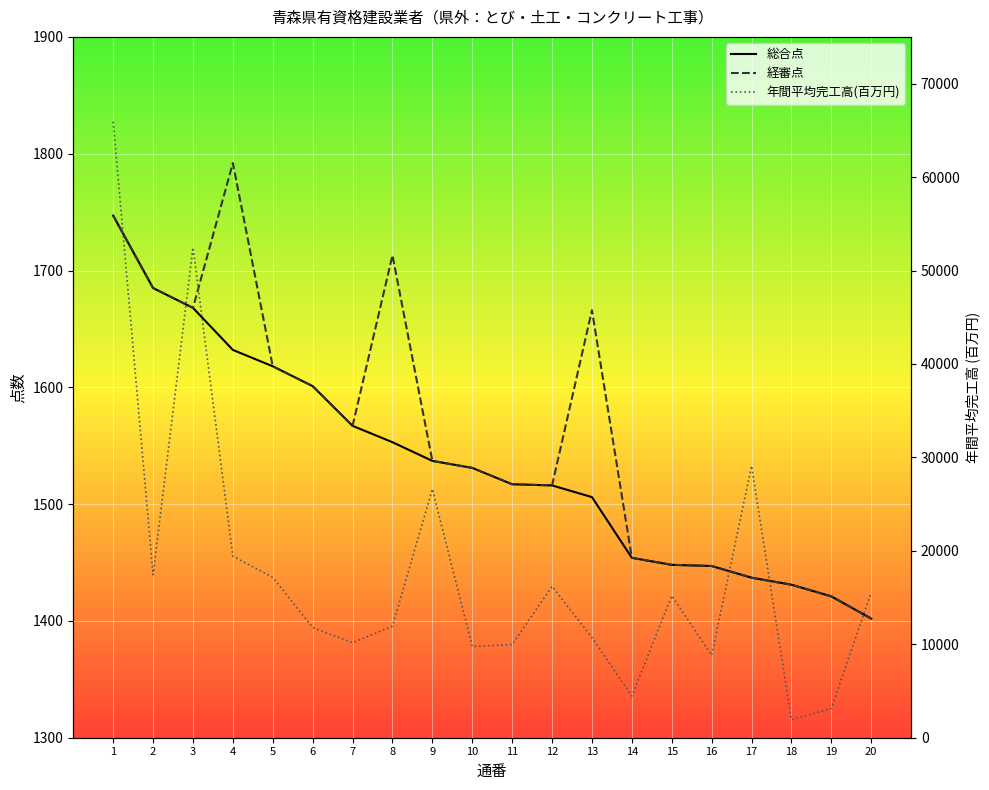

Rank the series at 2 from highest to lowest value.

年間平均完工高(百万円), 総合点, 経審点